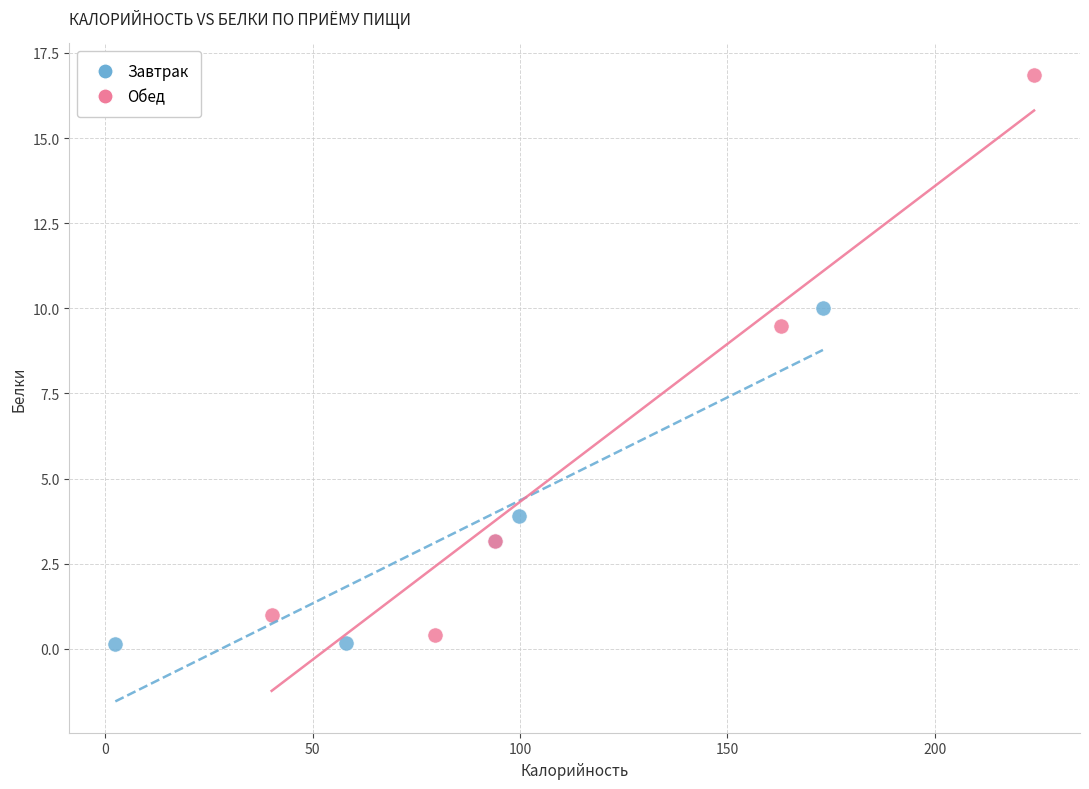

Which series contains the lowest Y value?

Завтрак